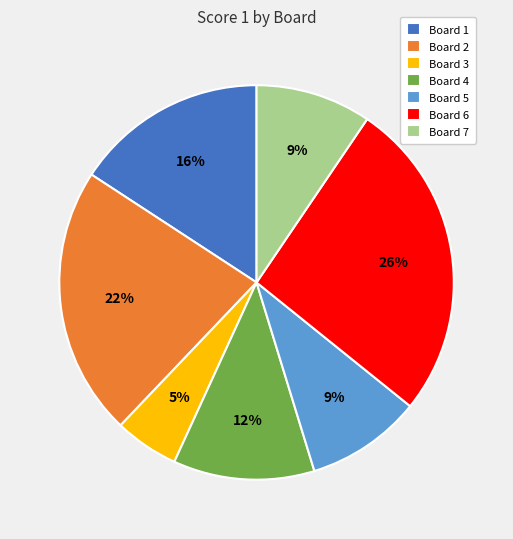

Count the number of slices in the pie.

7